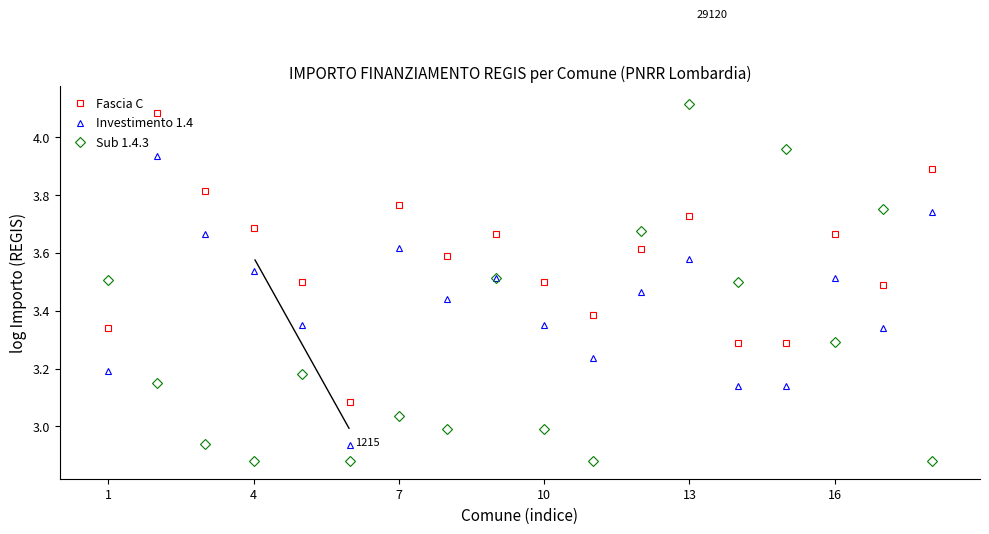

True or false: Fascia C has more than 2 interior local peaks.

True